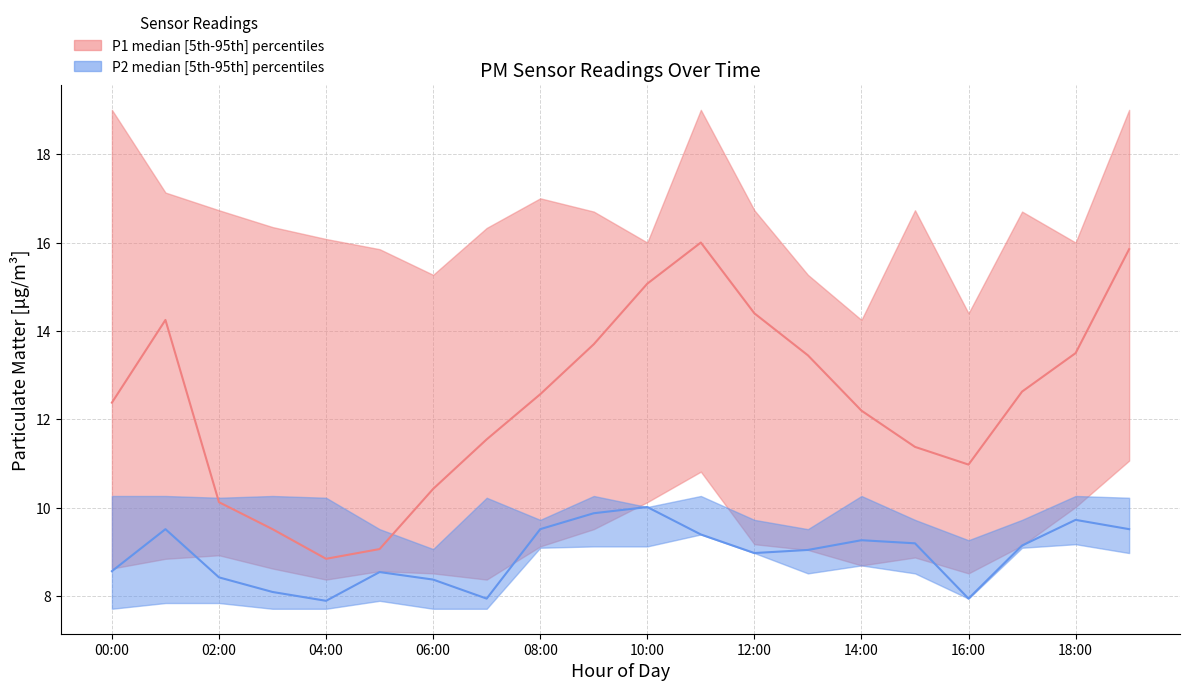

How many values in the P2 median series are below 9?

9